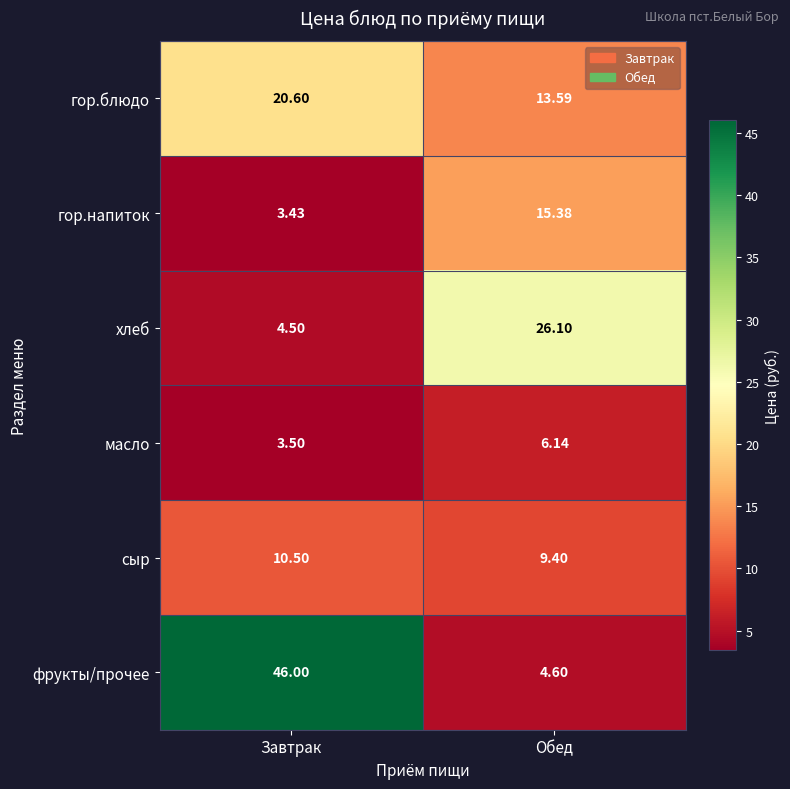

List the series in order of their peak value, lowest first.

масло, сыр, гор.напиток, гор.блюдо, хлеб, фрукты/прочее